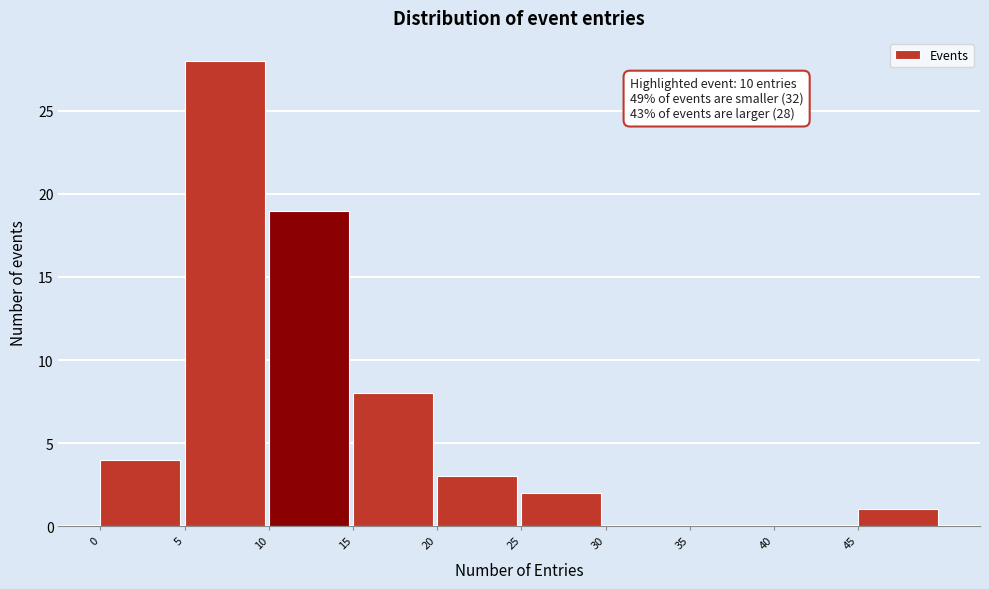

Over which range of the x-axis is the bar tallest?

5 to 10